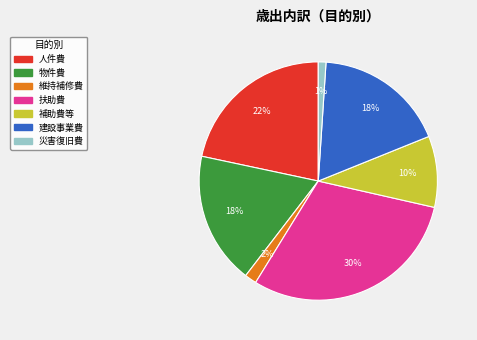

To the nearest percent, what is the average slice percentage?

14%